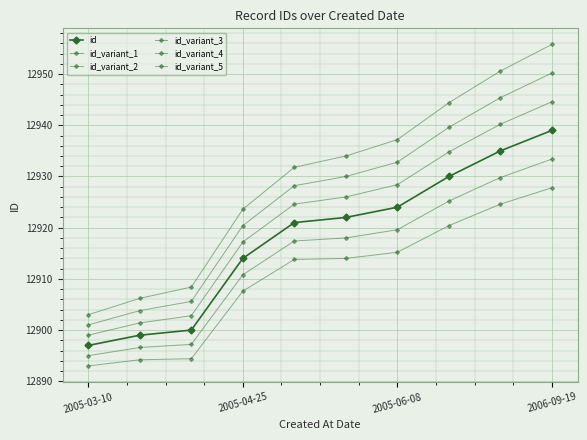

Reading right to left, list all the values displayed in this chart.

id: 12939.0	12935.0	12930.0	12924.0	12922.0	12921.0	12914.0	12900.0	12899.0	12897.0
id_variant_1: 12927.8	12924.6	12920.4	12915.2	12914.0	12913.8	12907.6	12894.4	12894.2	12893.0
id_variant_2: 12933.4	12929.8	12925.2	12919.6	12918.0	12917.4	12910.8	12897.2	12896.6	12895.0
id_variant_3: 12944.6	12940.2	12934.8	12928.4	12926.0	12924.6	12917.2	12902.8	12901.4	12899.0
id_variant_4: 12950.2	12945.4	12939.6	12932.8	12930.0	12928.2	12920.4	12905.6	12903.8	12901.0
id_variant_5: 12955.8	12950.6	12944.4	12937.2	12934.0	12931.8	12923.6	12908.4	12906.2	12903.0